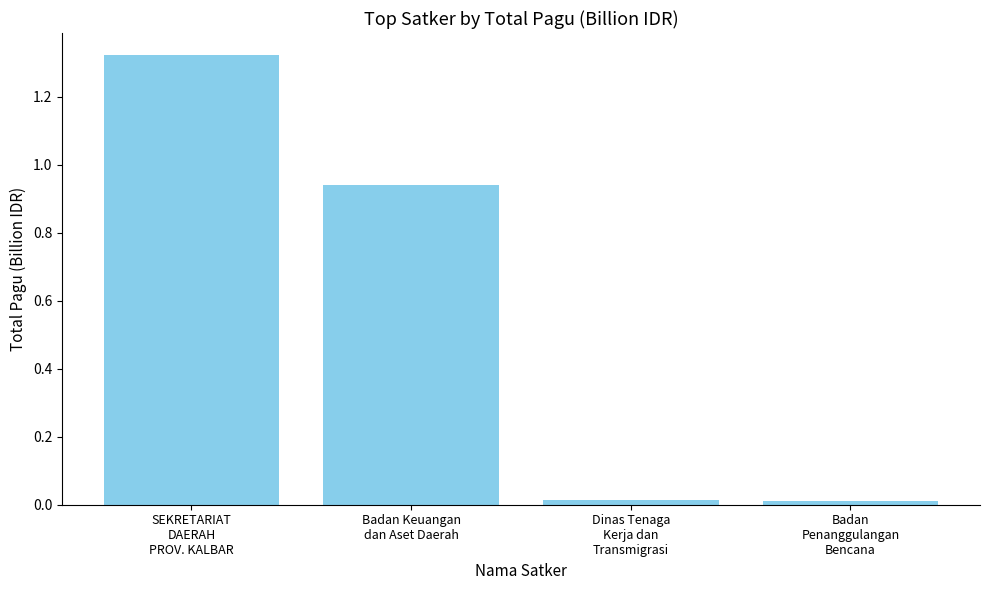

Is it true that the value at Badan
Penanggulangan
Bencana is 0.0?

True